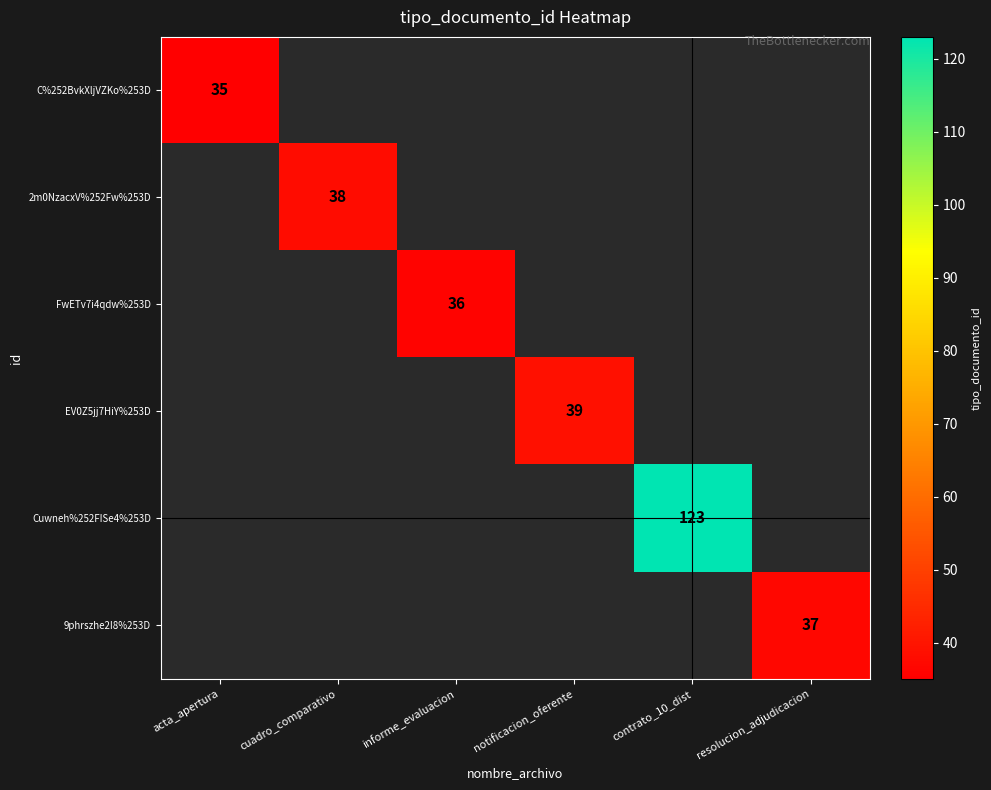

The value of 9phrszhe2I8%253D at resolucion_adjudicacion is 57. True or false?

False